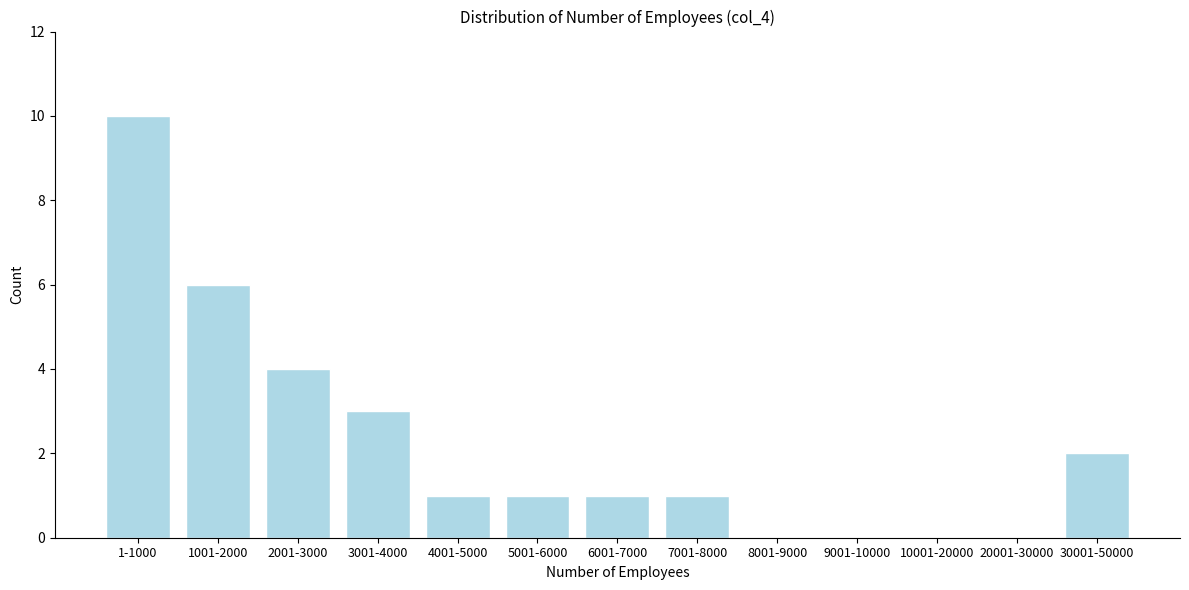

Reading left to right, transcribe all the data shown in this chart.

1-1000=10	1001-2000=6	2001-3000=4	3001-4000=3	4001-5000=1	5001-6000=1	6001-7000=1	7001-8000=1	8001-9000=0	9001-10000=0	10001-20000=0	20001-30000=0	30001-50000=2